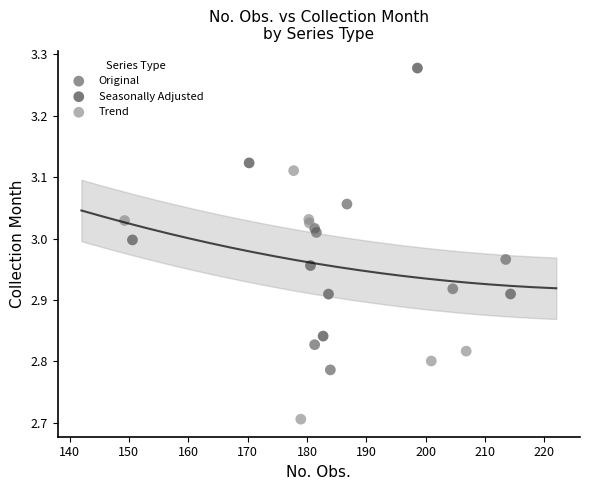

Which series reaches the maximum Y coordinate?

Seasonally Adjusted